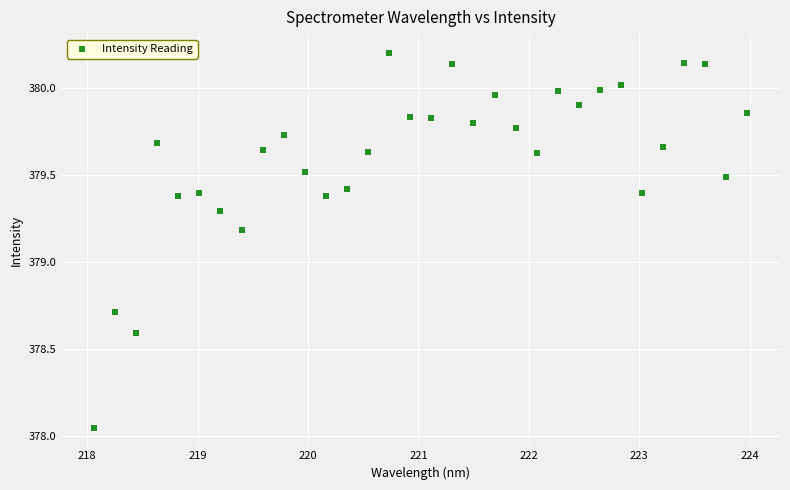

What is the range of Y values (max minus min)?

2.2